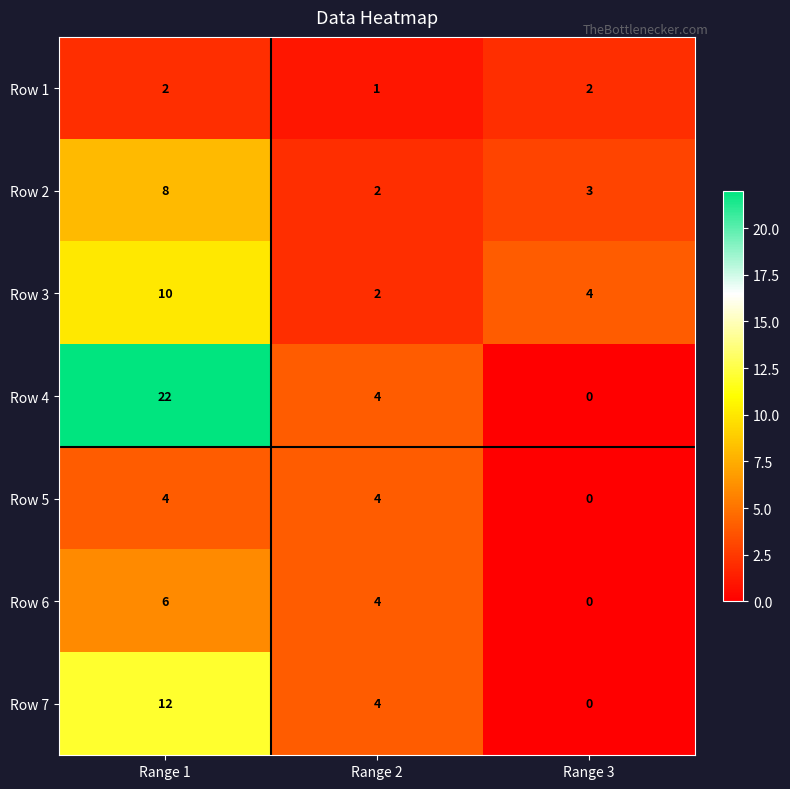

What is the sum of the Row 1 values at Range 3 and Range 1?

4